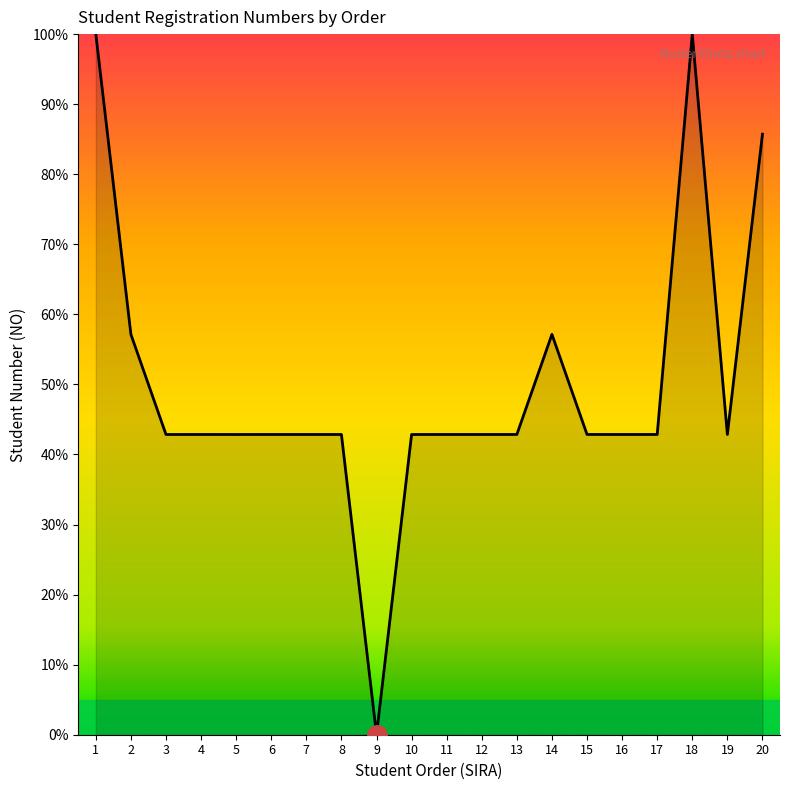

Reading left to right, list all the values displayed in this chart.

1=100.0	2=57.1	3=42.9	4=42.9	5=42.9	6=42.9	7=42.9	8=42.9	9=0.0	10=42.9	11=42.9	12=42.9	13=42.9	14=57.1	15=42.9	16=42.9	17=42.9	18=100.0	19=42.9	20=85.7